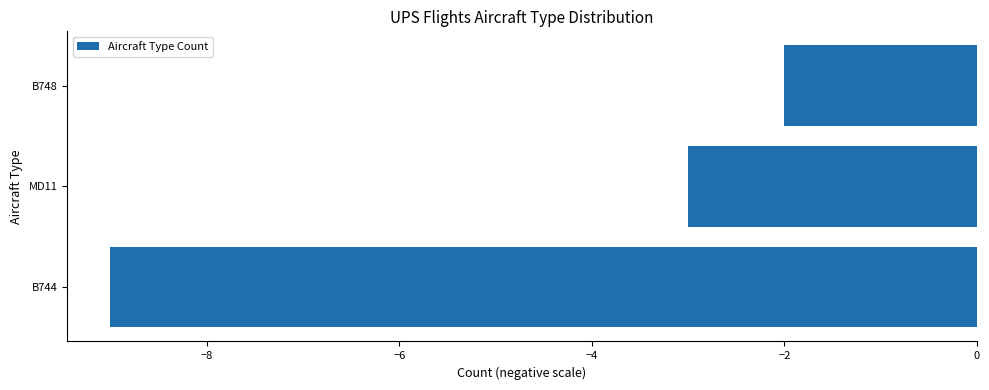

What is the greatest value displayed?

-2